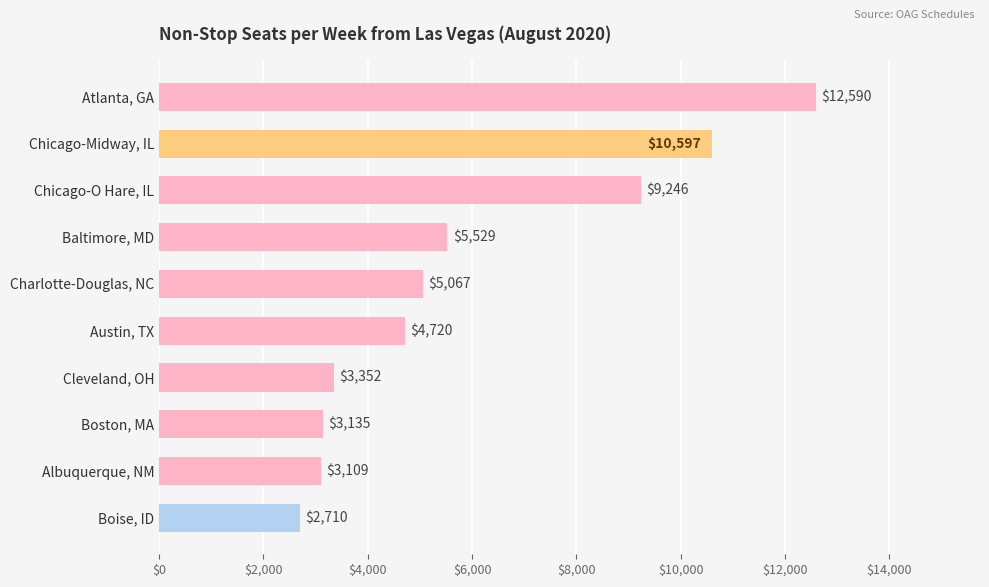

Approximately how many times larger is the value at Austin, TX compared to Cleveland, OH?

1.4